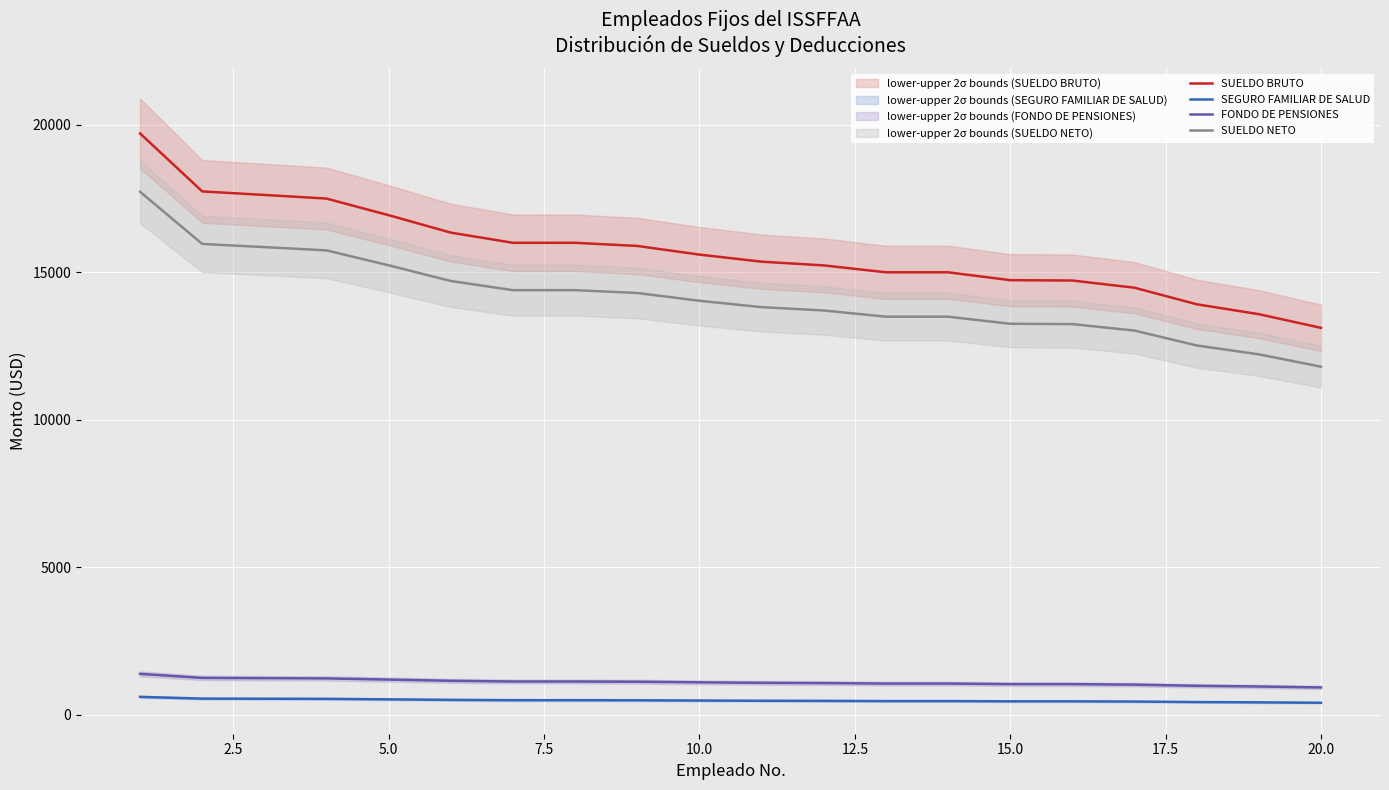

True or false: SEGURO FAMILIAR DE SALUD and SUELDO BRUTO intersect in this chart.

False